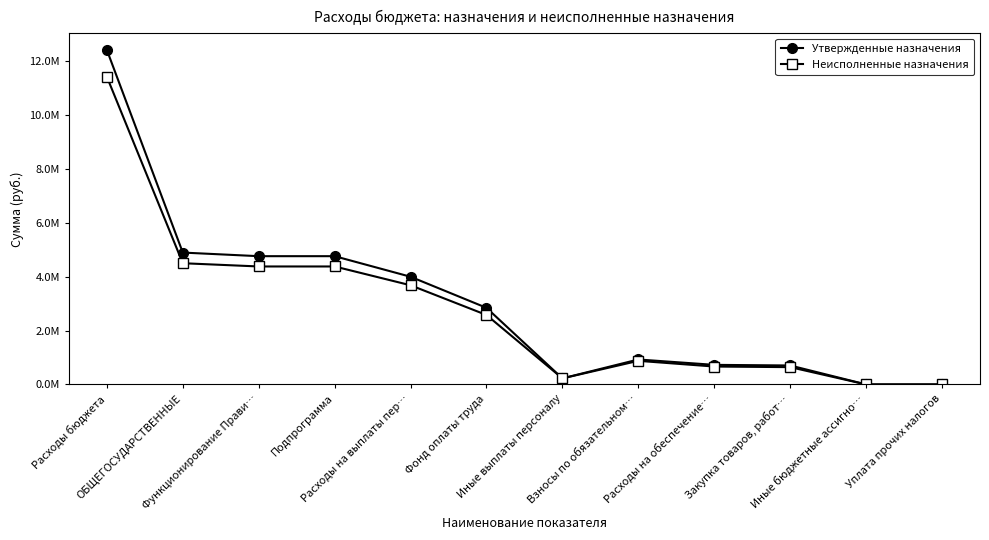

What is the sum of all Неисполненные назначения values?

33305563.1